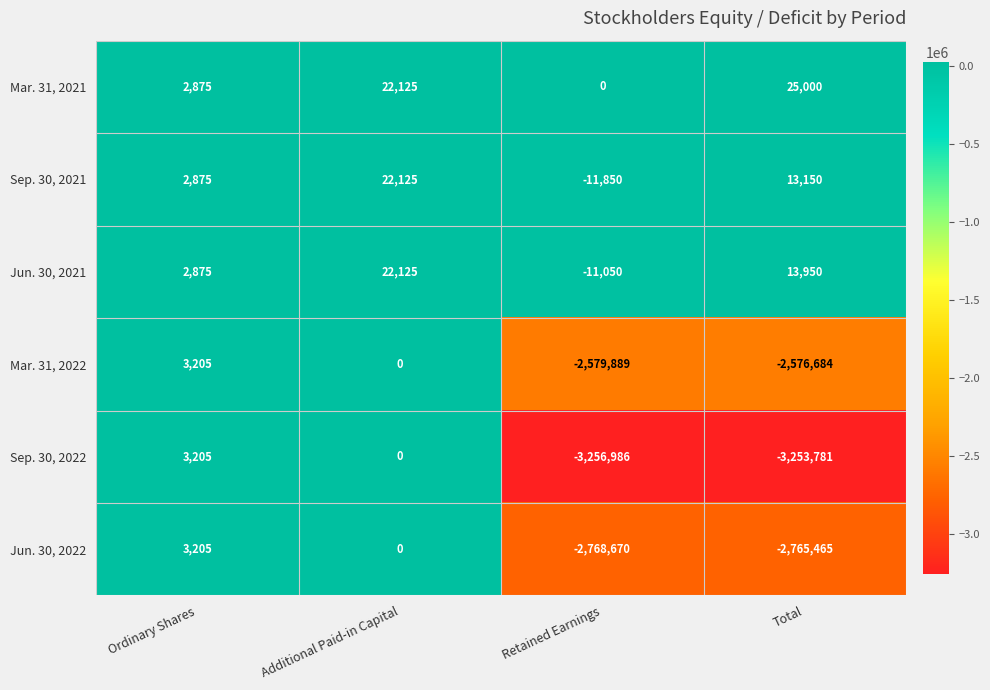

What is the total value across all series at Retained Earnings?

-8628445